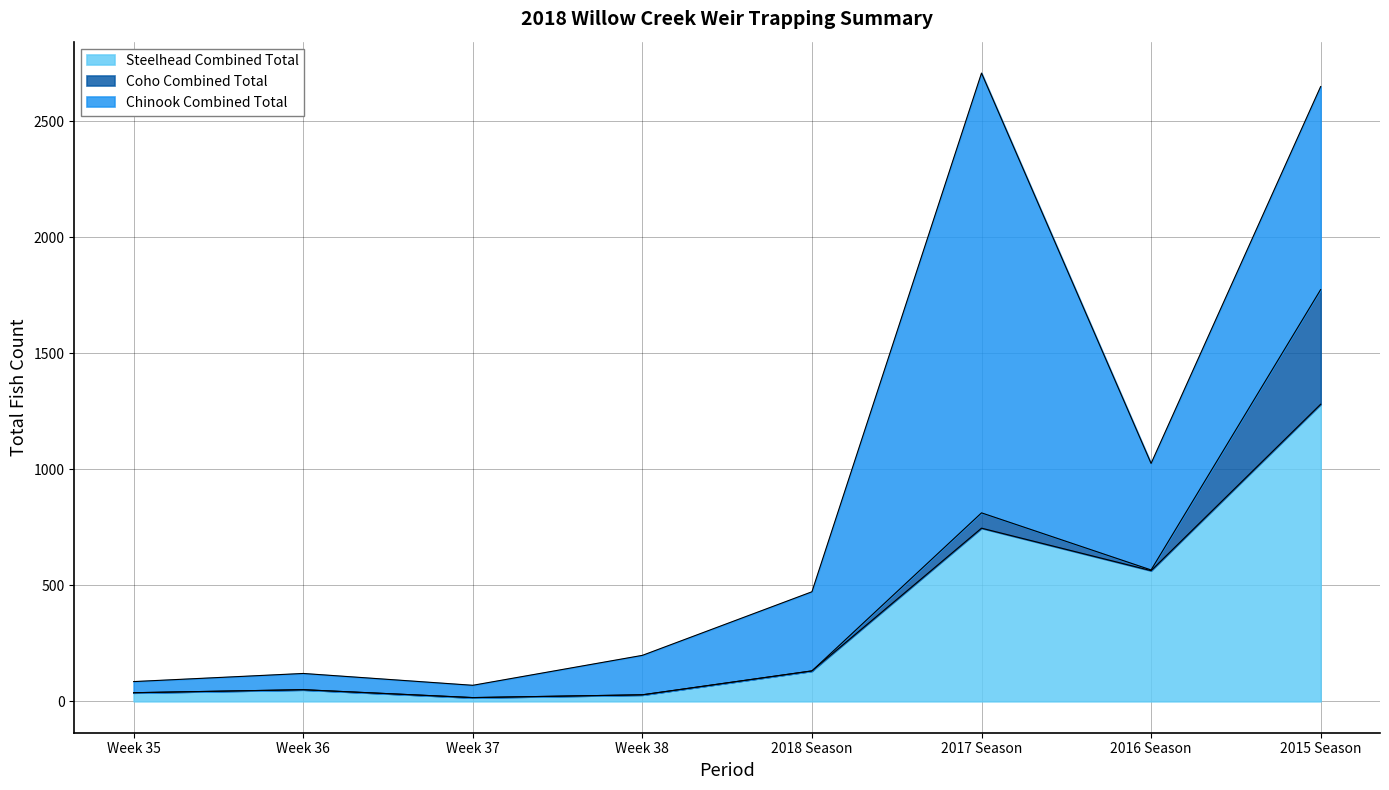

Is the value of Coho Combined Total at Week 36 greater than the value of Chinook Combined Total at 2016 Season?

No